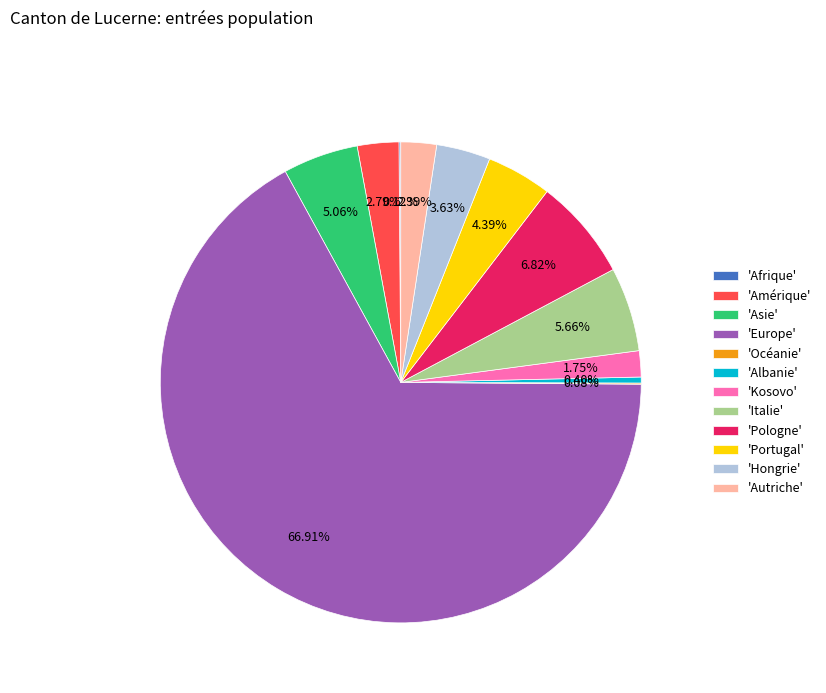

Do 'Portugal' and 'Hongrie' together represent more than half of the pie?

No